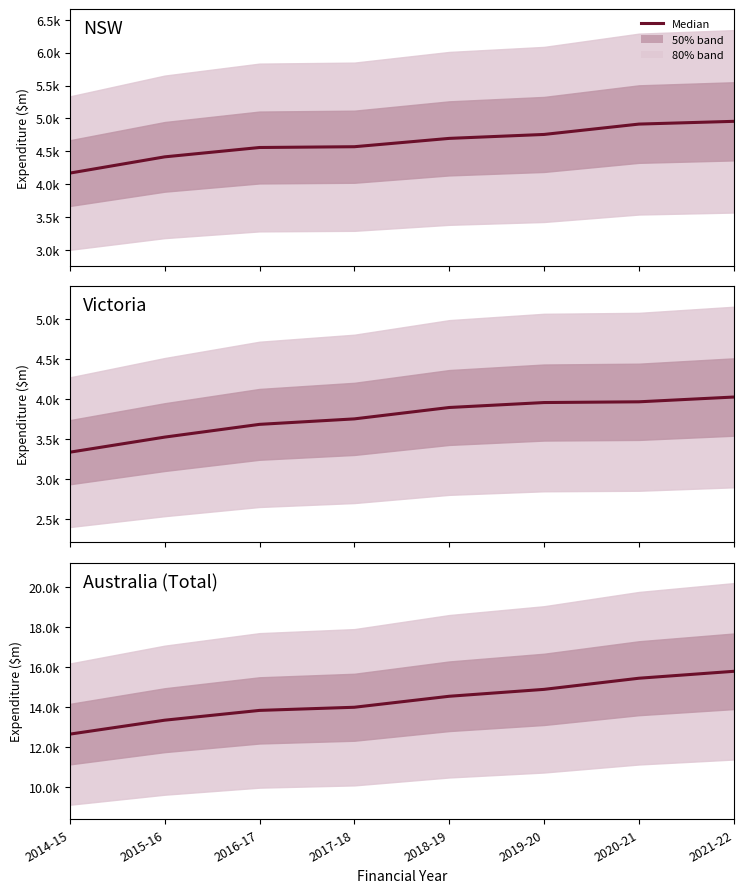

What is the value of the 7th point from the left?

15449.2